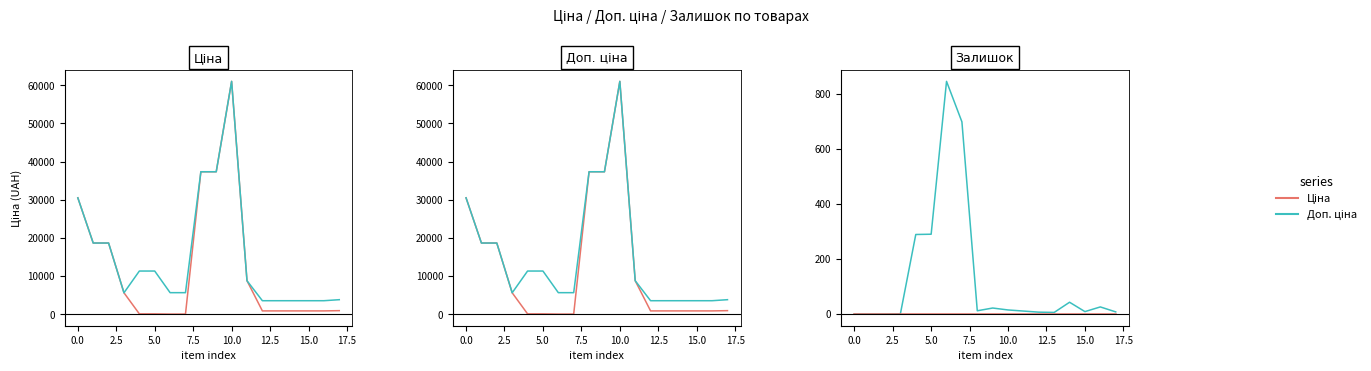

What is the difference between the second highest and second lowest values in the Ціна series?

37286.3